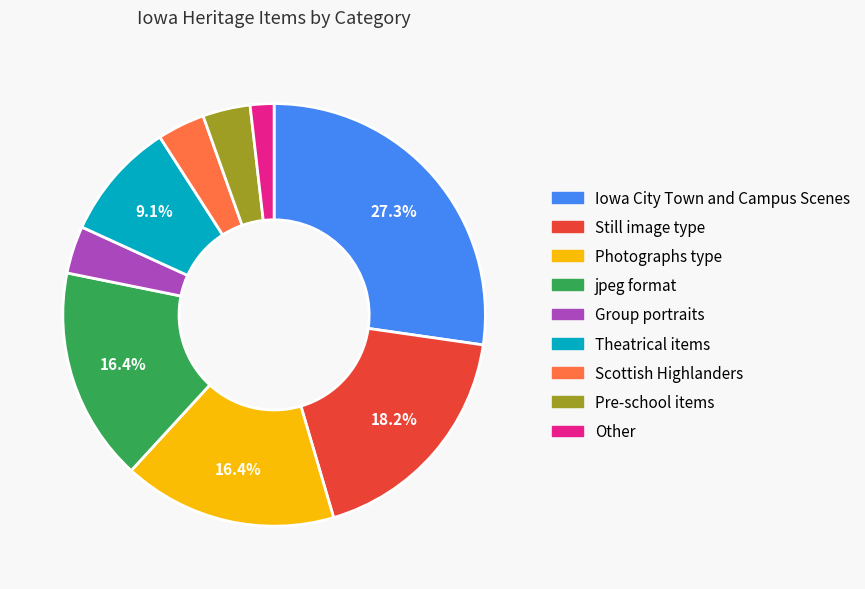

Is there a majority slice in this chart?

No